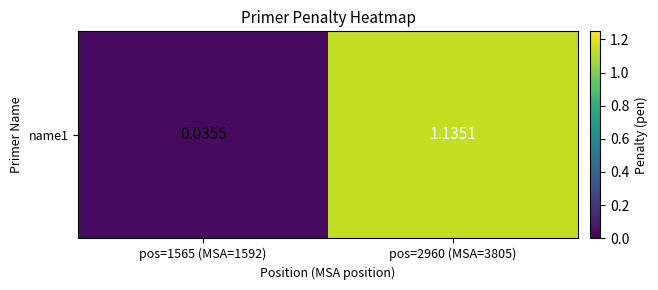

What is the sum of all values?

1.2